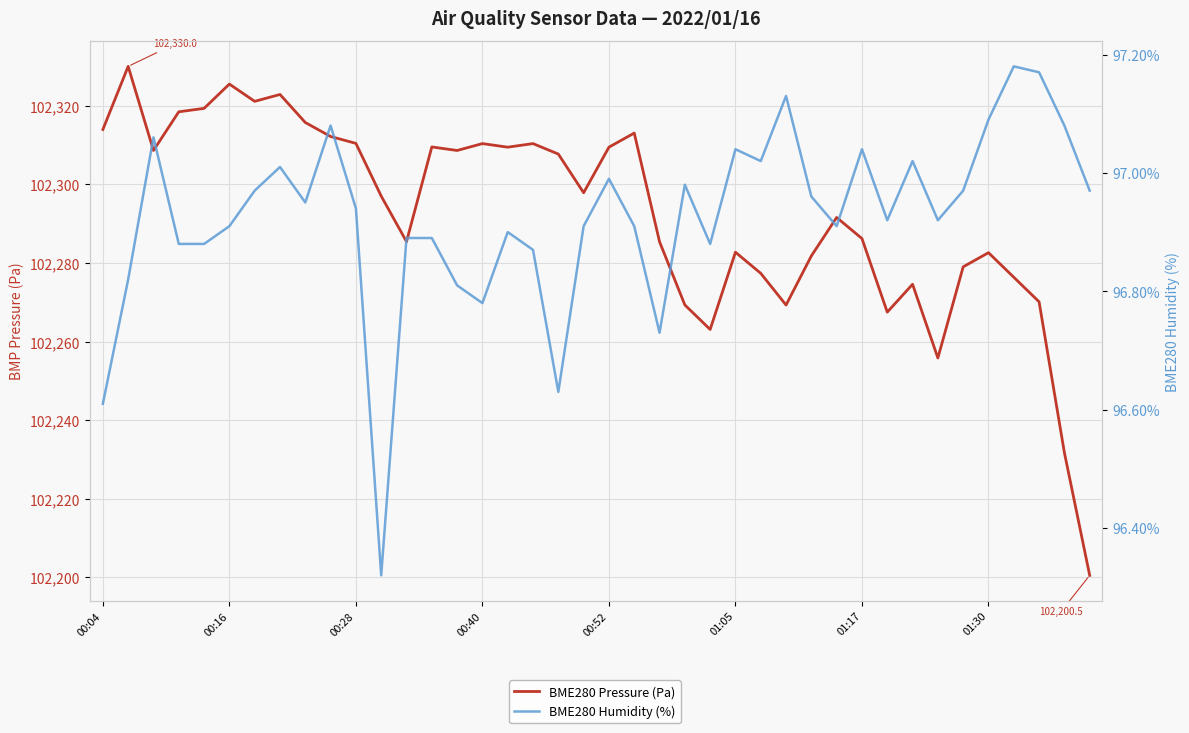

Rank the series at 22 from lowest to highest value.

BME280 Humidity (%), BME280 Pressure (Pa)